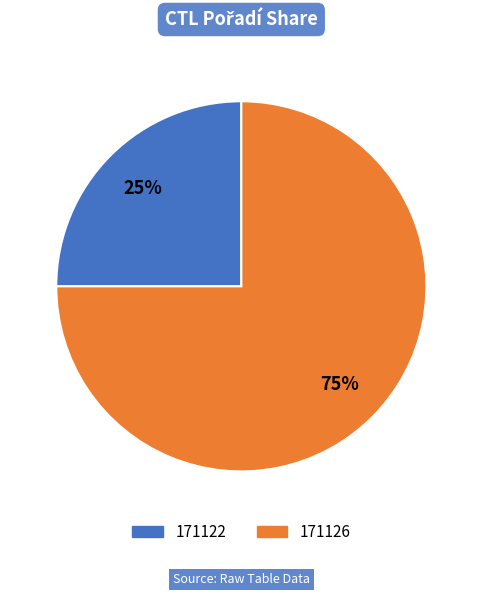

Rank the categories by value from lowest to highest.

171122, 171126